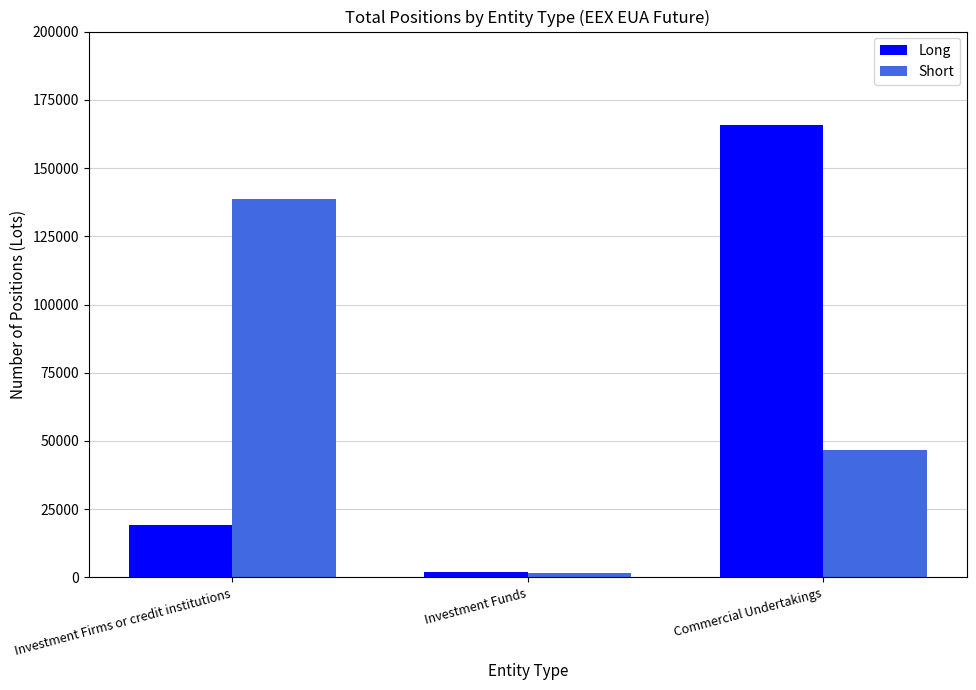

How many groups of bars are there?

3